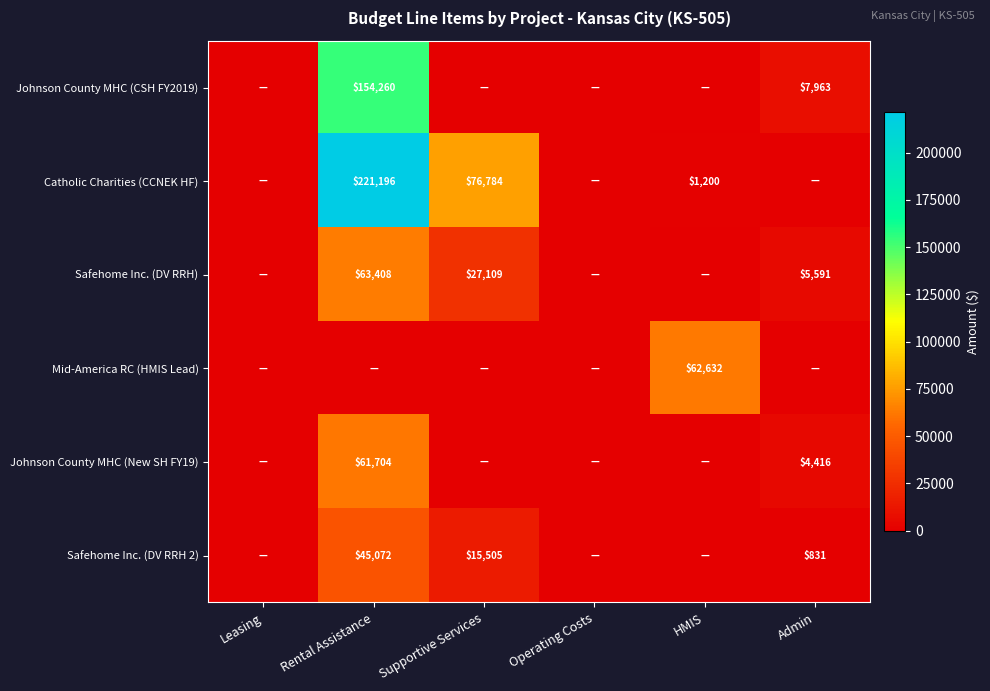

The Johnson County MHC (New SH FY19) series shows 4416 at Admin. True or false?

True